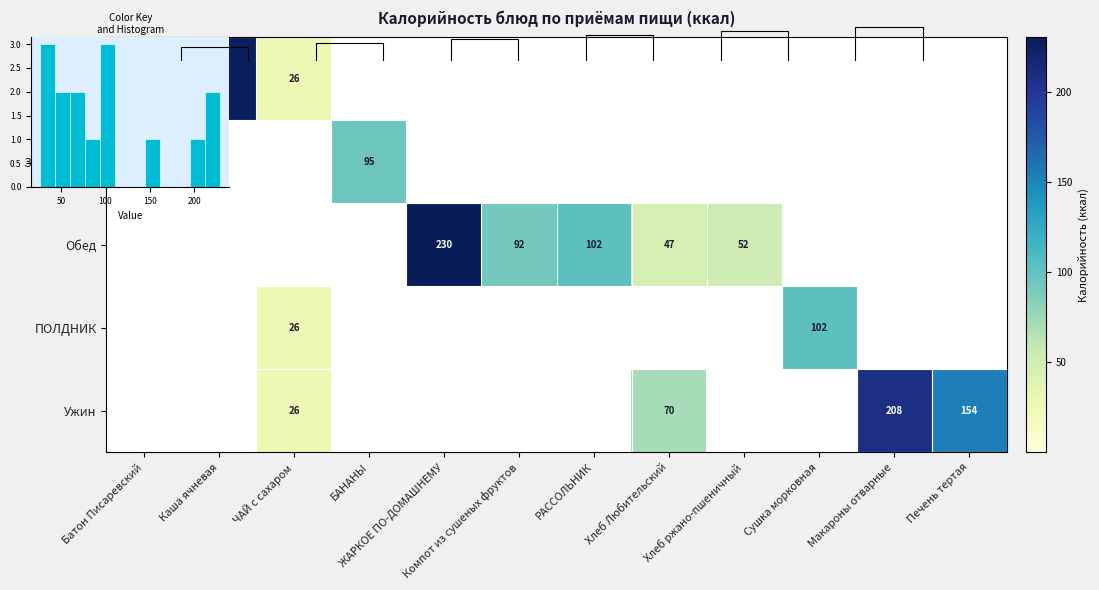

What is the greatest value displayed?

229.6